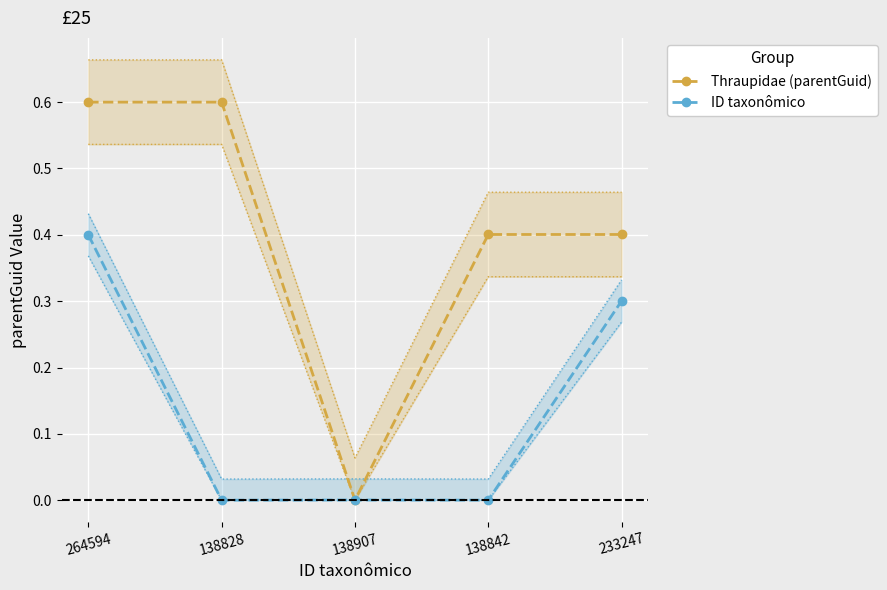

At 138907, list the series in order from smallest to largest.

Thraupidae (parentGuid), ID taxonômico